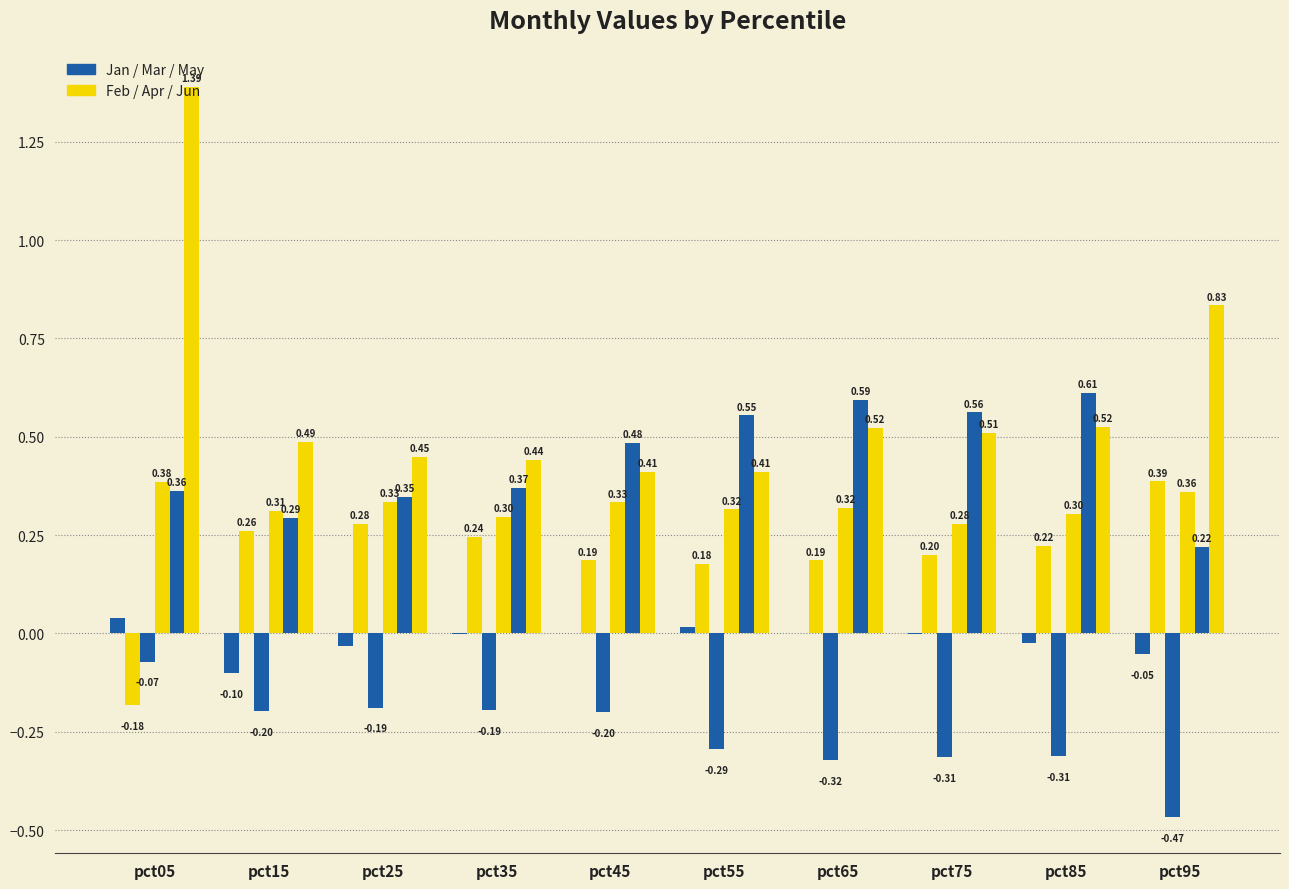

Reading left to right, list all the values displayed in this chart.

Jan: pct05=0.0	pct15=-0.1	pct25=-0.0	pct35=-0.0	pct45=0.0	pct55=0.0	pct65=-0.0	pct75=-0.0	pct85=-0.0	pct95=-0.1
Feb: pct05=-0.2	pct15=0.3	pct25=0.3	pct35=0.2	pct45=0.2	pct55=0.2	pct65=0.2	pct75=0.2	pct85=0.2	pct95=0.4
Mar: pct05=-0.1	pct15=-0.2	pct25=-0.2	pct35=-0.2	pct45=-0.2	pct55=-0.3	pct65=-0.3	pct75=-0.3	pct85=-0.3	pct95=-0.5
Apr: pct05=0.4	pct15=0.3	pct25=0.3	pct35=0.3	pct45=0.3	pct55=0.3	pct65=0.3	pct75=0.3	pct85=0.3	pct95=0.4
May: pct05=0.4	pct15=0.3	pct25=0.3	pct35=0.4	pct45=0.5	pct55=0.6	pct65=0.6	pct75=0.6	pct85=0.6	pct95=0.2
Jun: pct05=1.4	pct15=0.5	pct25=0.4	pct35=0.4	pct45=0.4	pct55=0.4	pct65=0.5	pct75=0.5	pct85=0.5	pct95=0.8